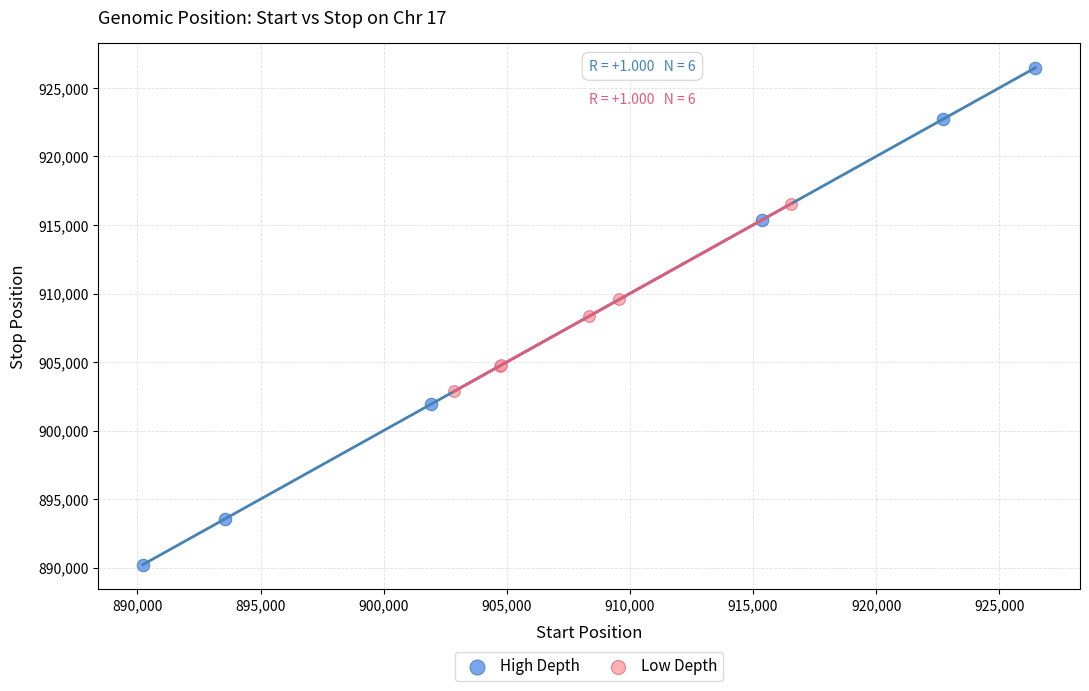

Which series has the widest spread of Y values?

High Depth